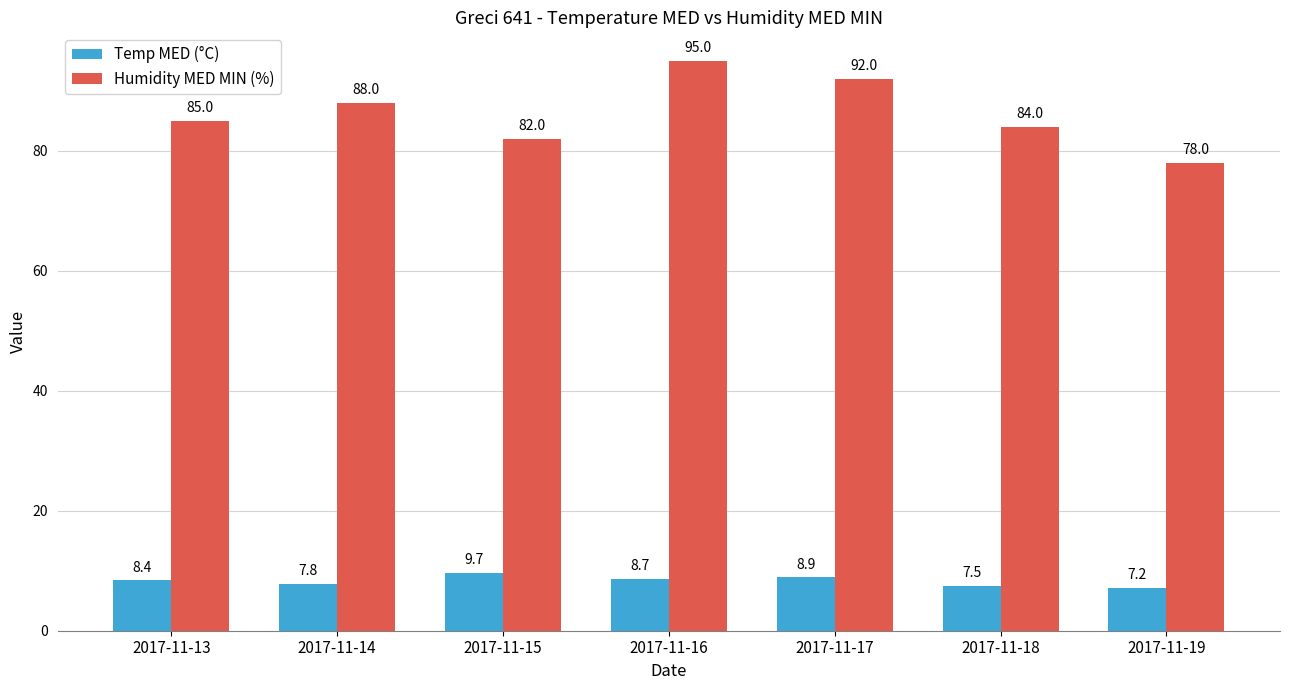

How many data points in Humidity MED MIN (%) are less than 85?

3